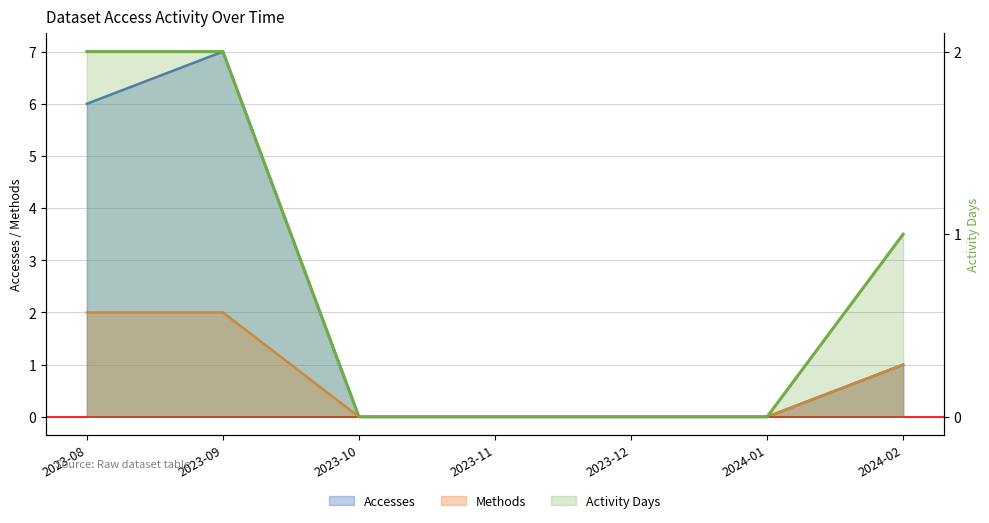

How many interior local peaks does the Accesses series have?

1